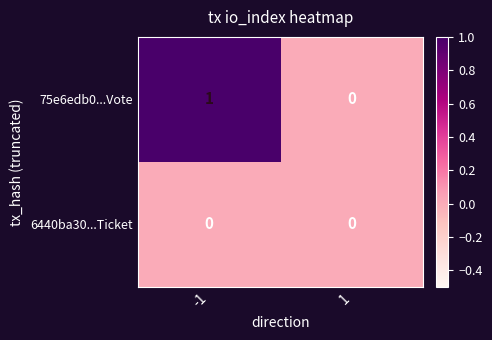

Which label corresponds to the largest value in the chart?

-1